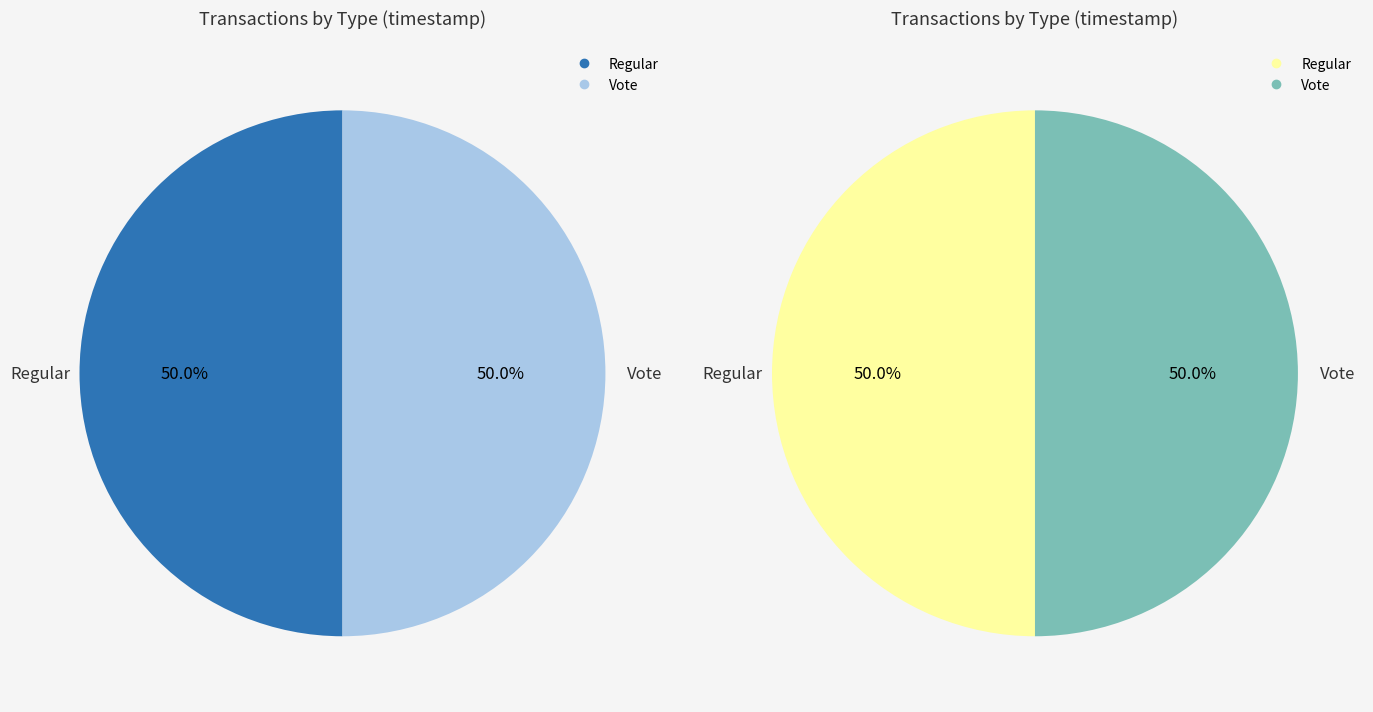

Between Vote and Regular, which is larger?

Regular